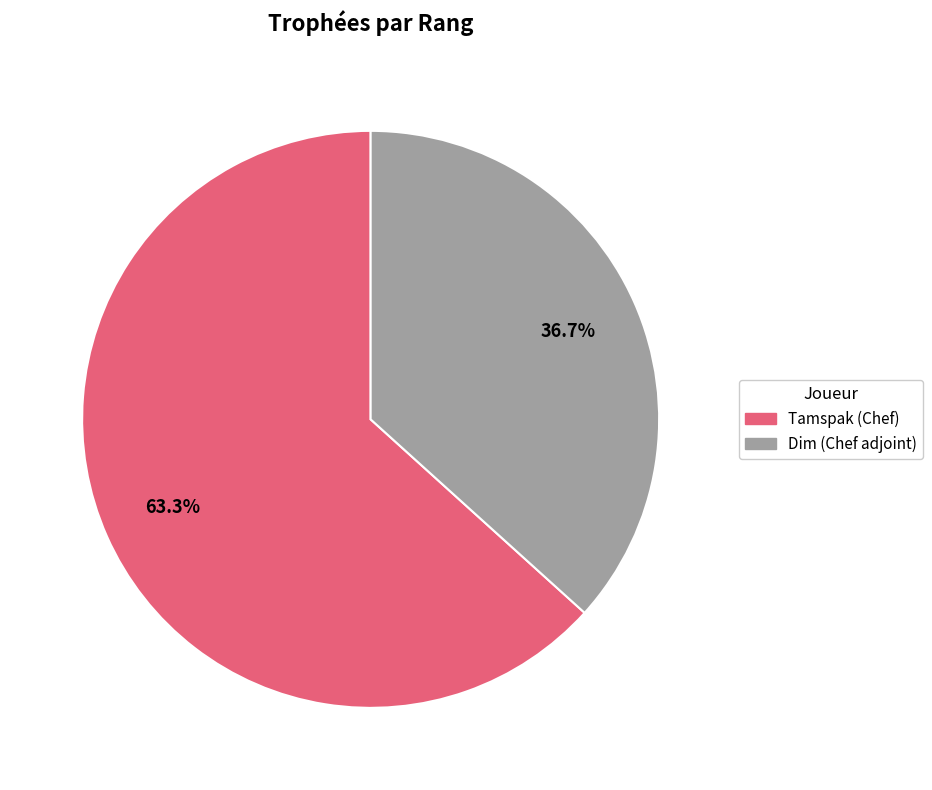

Is there any slice that represents more than half of the pie?

Yes